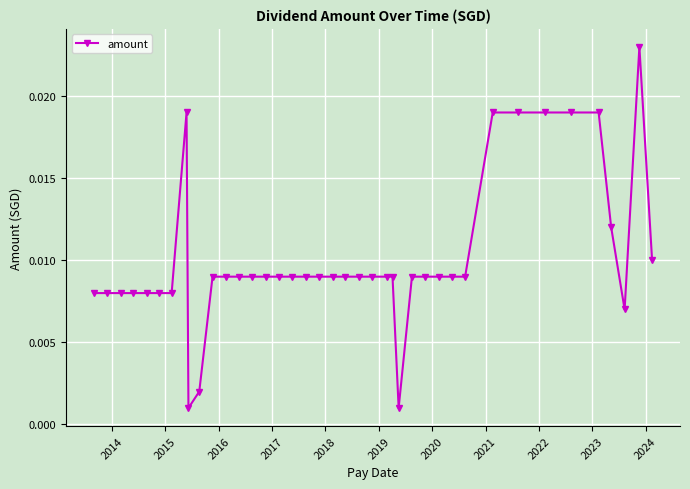

What is the sum of all values?

0.4